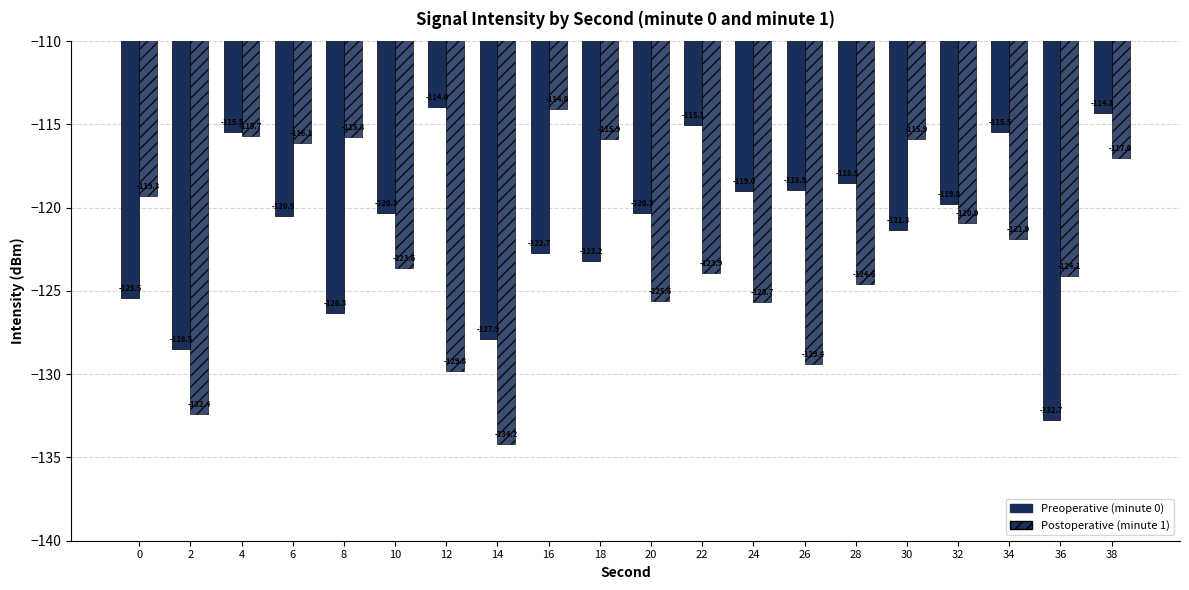

Count the number of categories in the chart.

20